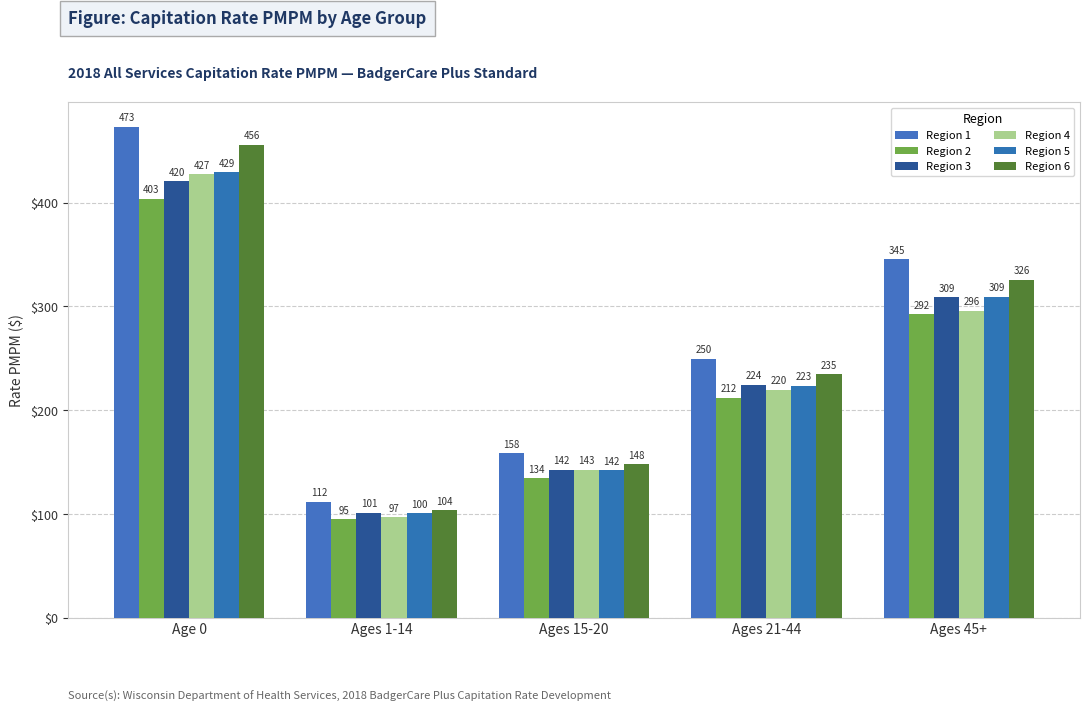

What is the greatest value displayed?

473.0